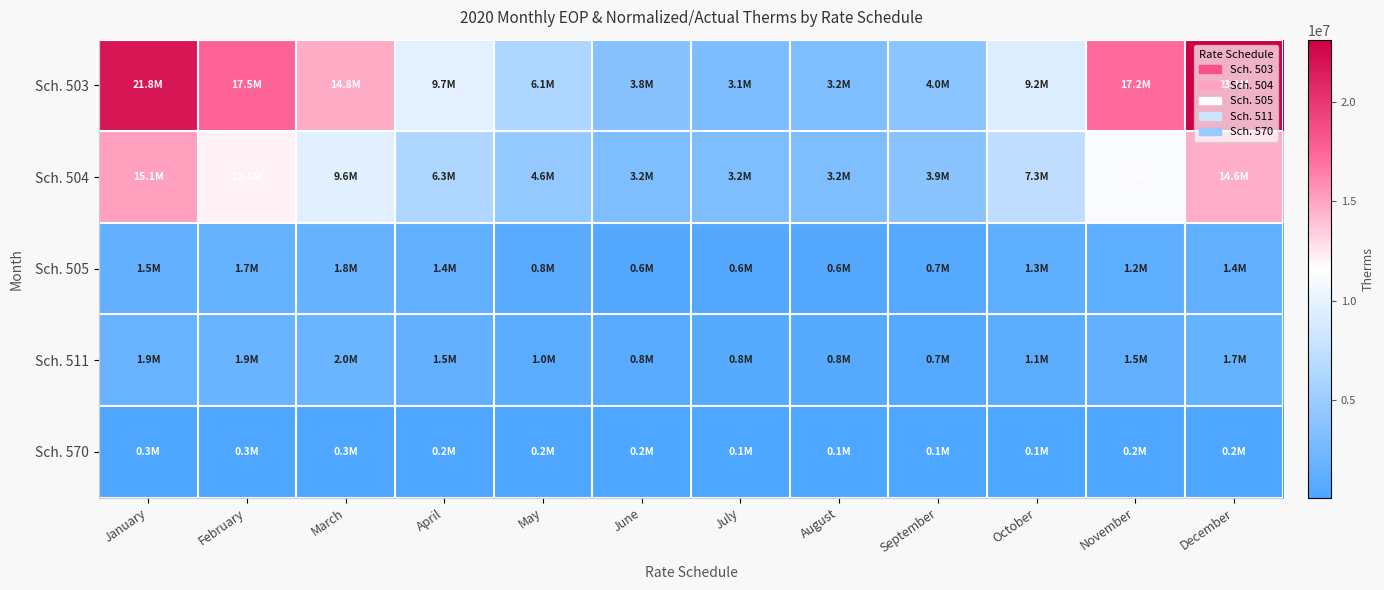

Rank the series at May from highest to lowest value.

Sch. 503, Sch. 504, Sch. 511, Sch. 505, Sch. 570